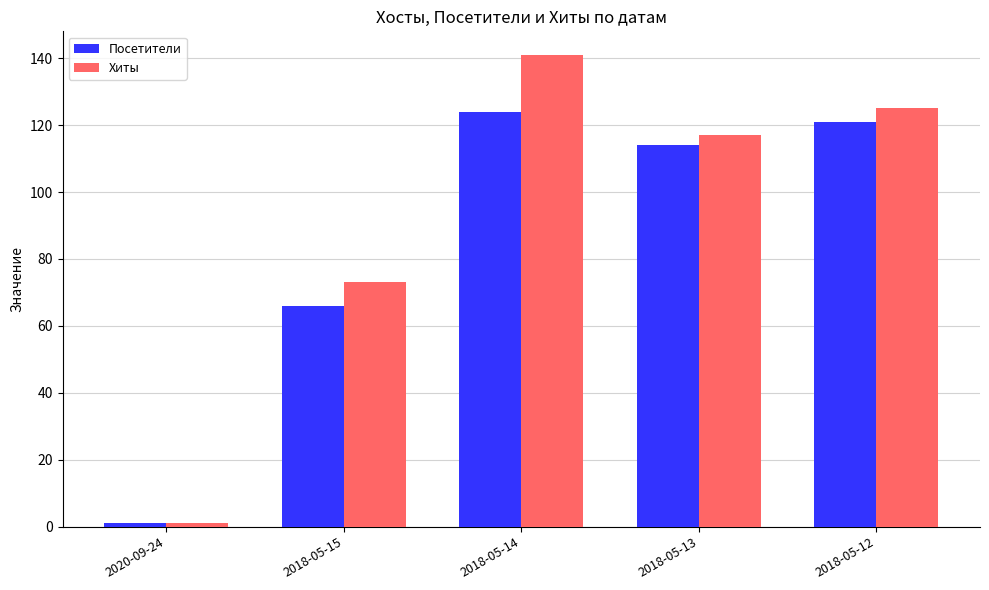

What is the maximum value for Хиты?

141